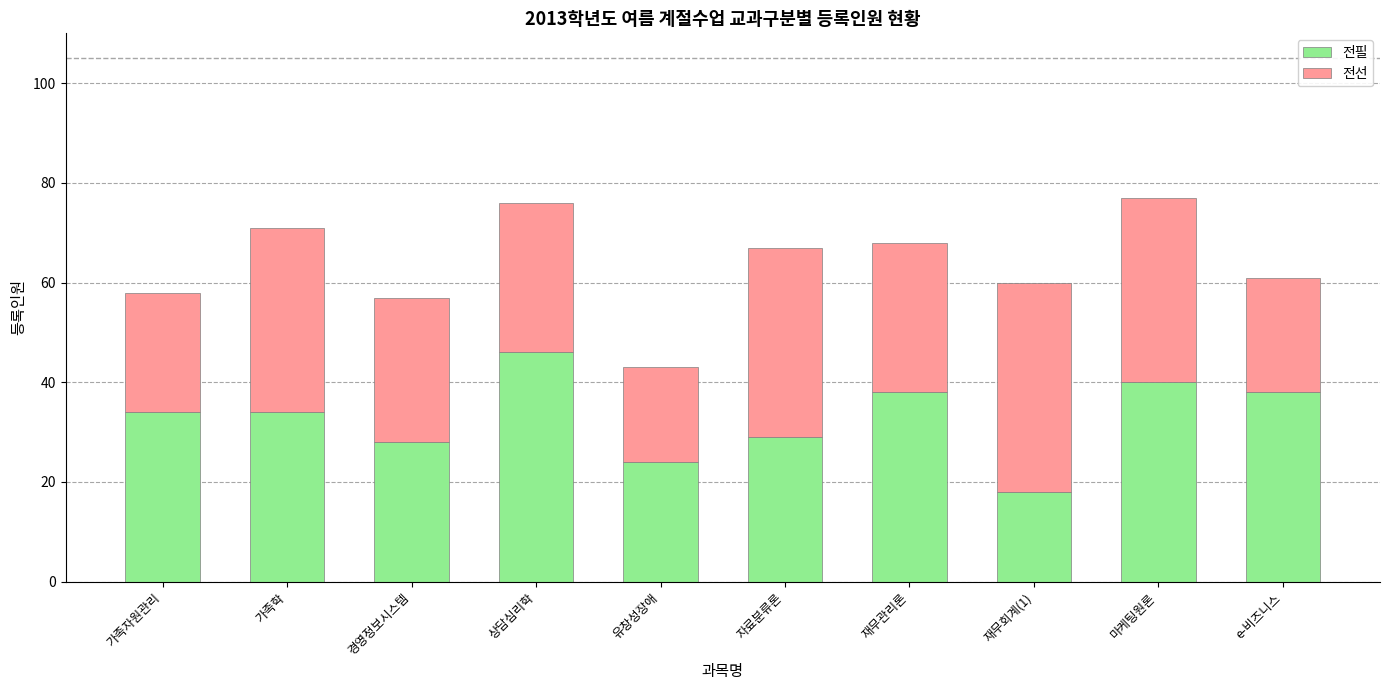

The value of 전필 at 재무회계(1) is 26. True or false?

False